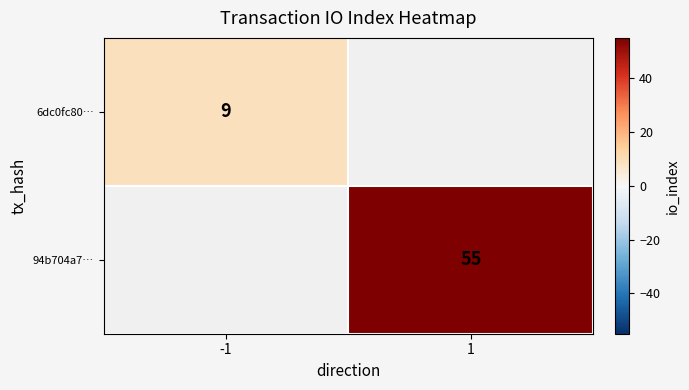

Which has a higher value, -1 or 1?

1